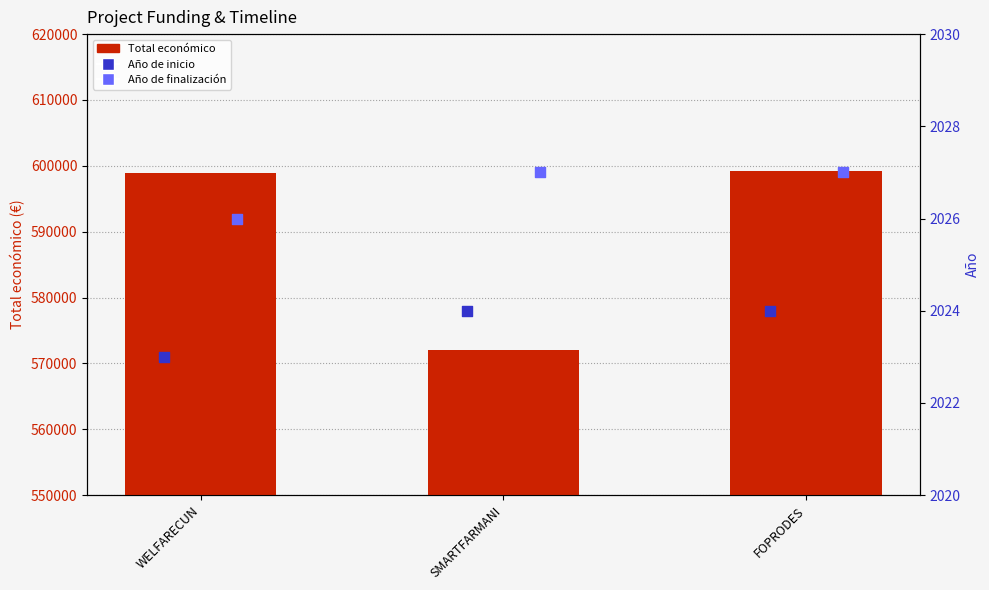

At how many categories does at least one series exceed 208935?

3